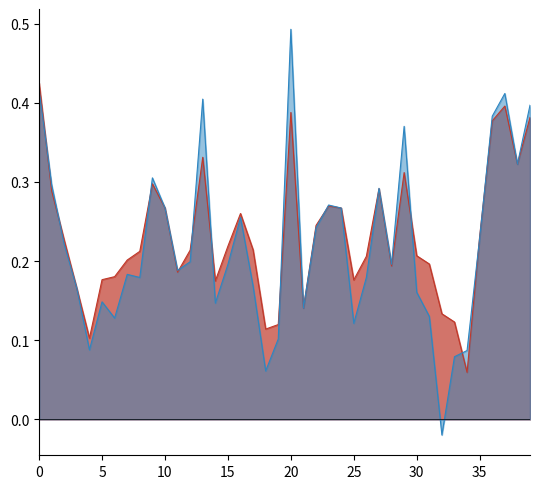

What is the greatest value displayed?

0.5